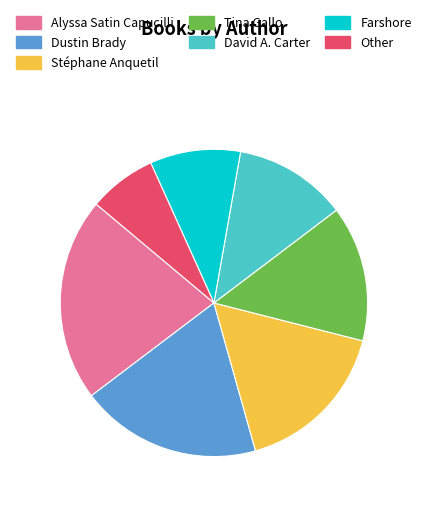

Does Farshore account for over 50% of the chart?

No